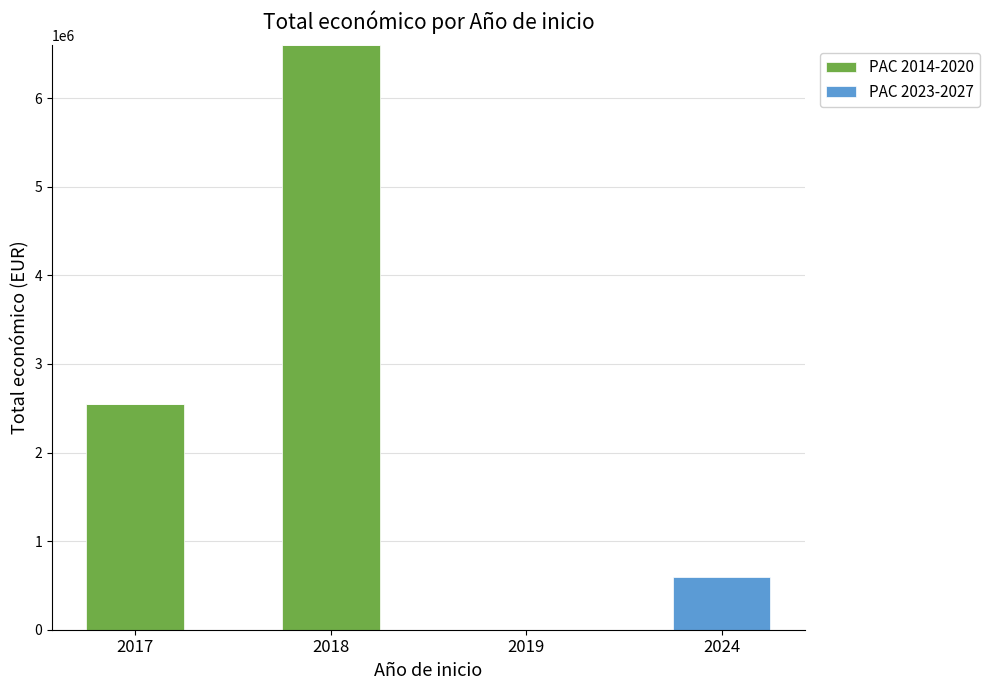

True or false: PAC 2014-2020 has a value of -2455013 at 2024.

False